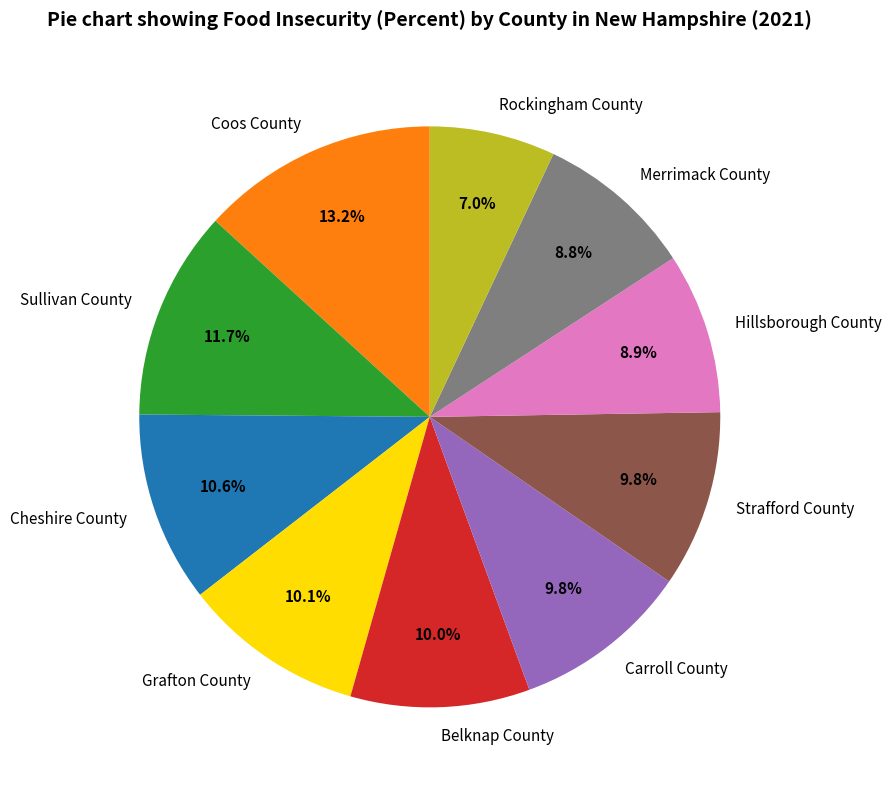

Does Belknap County represent more than half of the total?

No